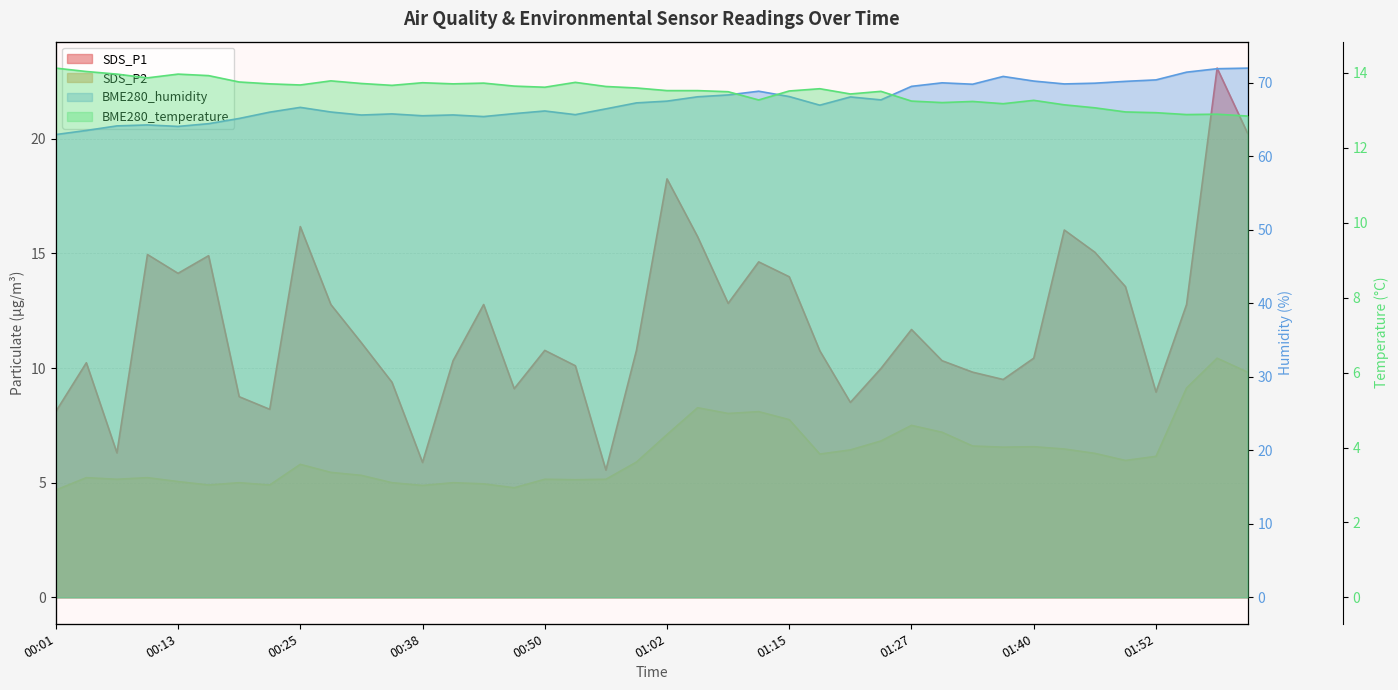

At how many categories does at least one series exceed 17?

40